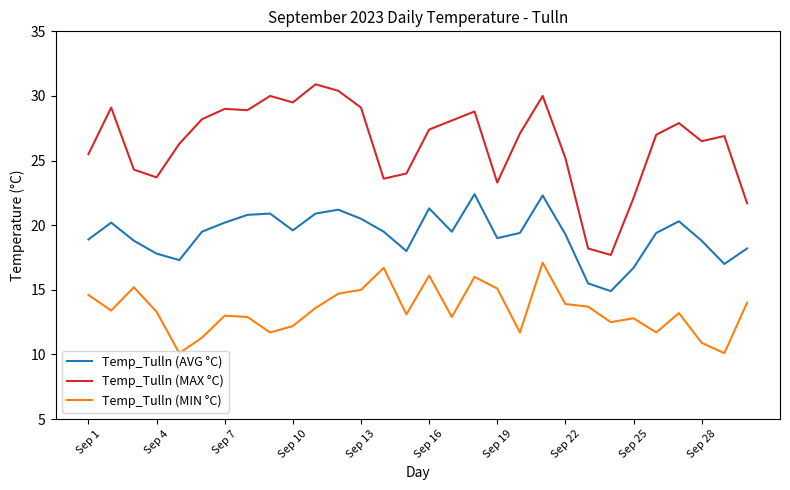

What is the minimum value shown in the chart?

10.1